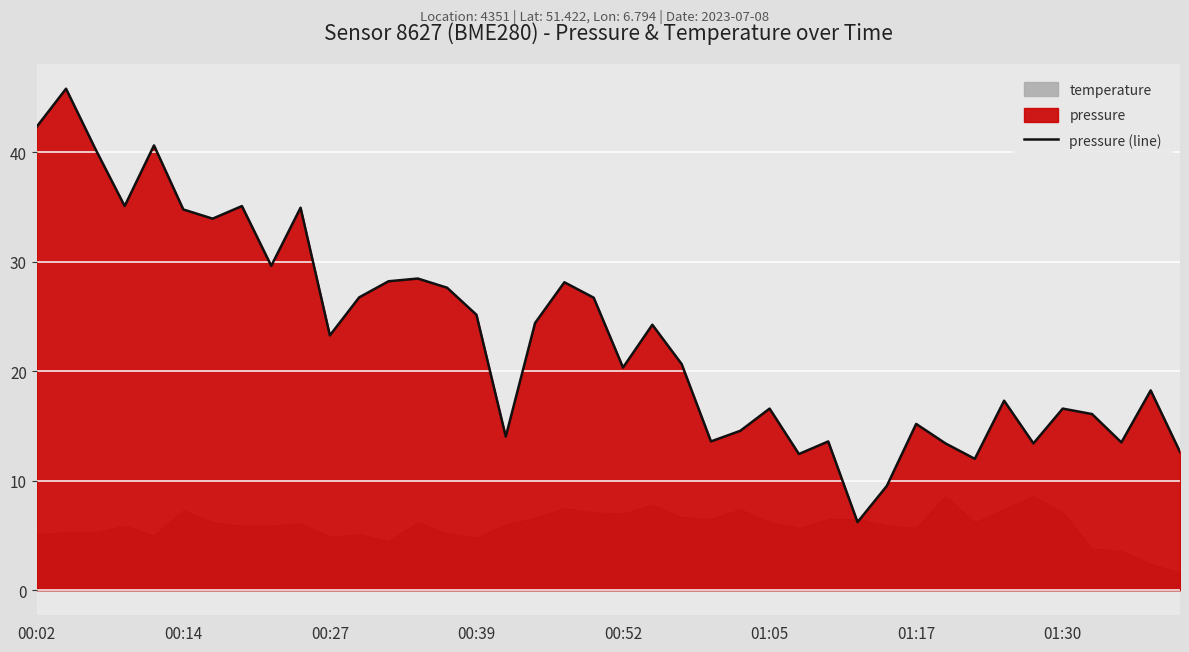

Reading left to right, list all the values displayed in this chart.

42.3	45.8	40.3	35.1	40.6	34.8	33.9	35.1	29.6	34.9	23.3	26.8	28.2	28.5	27.6	25.2	14.0	24.4	28.1	26.7	20.3	24.2	20.7	13.6	14.6	16.6	12.4	13.6	6.2	9.5	15.2	13.4	12.0	17.3	13.4	16.6	16.1	13.5	18.2	12.6